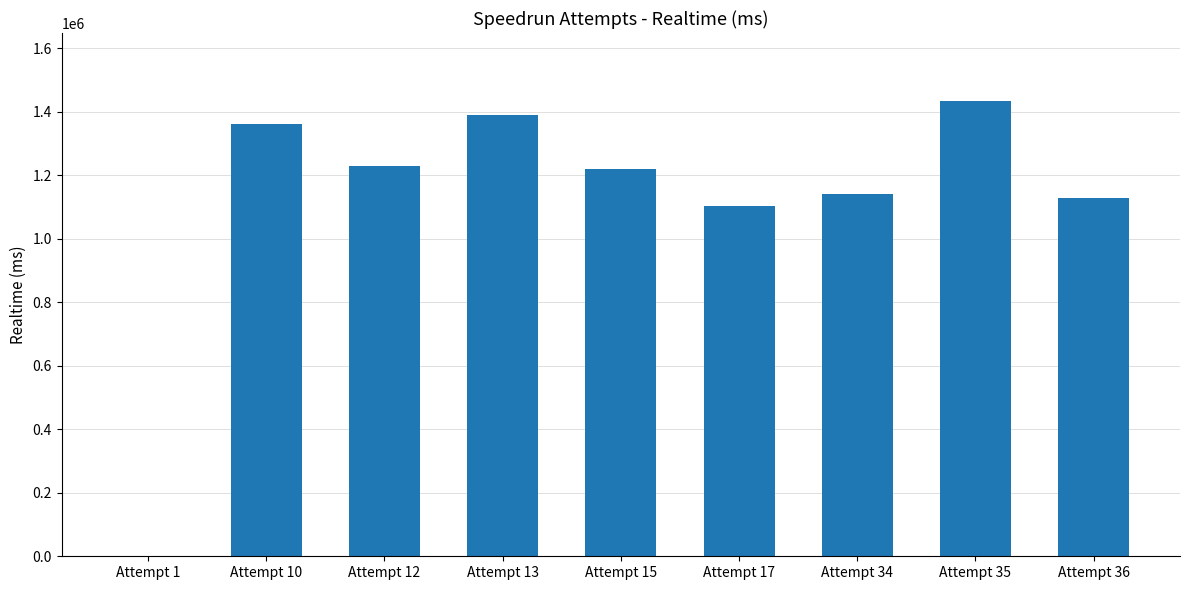

Which has a higher value, Attempt 13 or Attempt 15?

Attempt 13